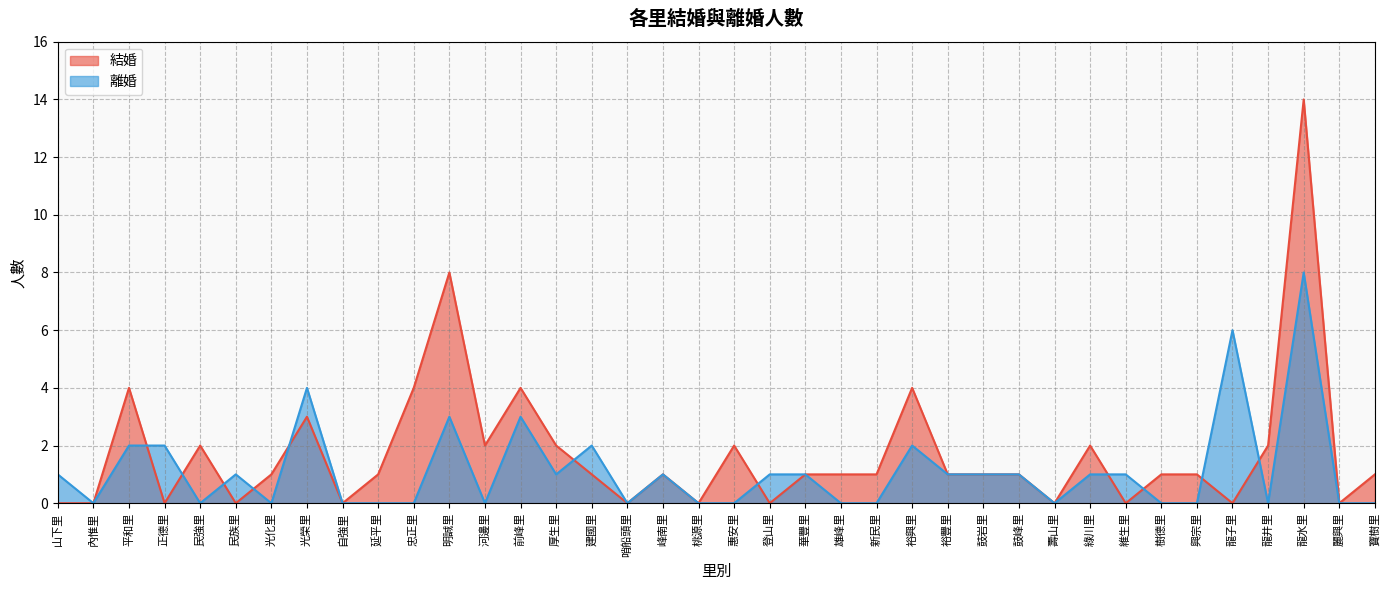

Between which two adjacent categories do 離婚 and 結婚 first intersect?

平和里 and 正德里